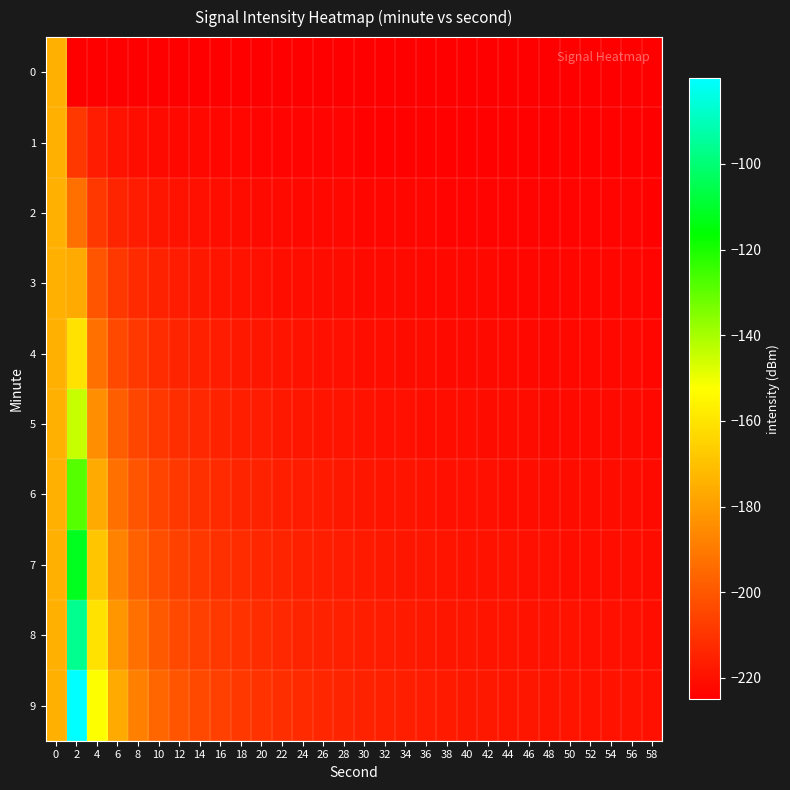

List the series in order of their peak value, lowest first.

0, 1, 2, 3, 4, 5, 6, 7, 8, 9